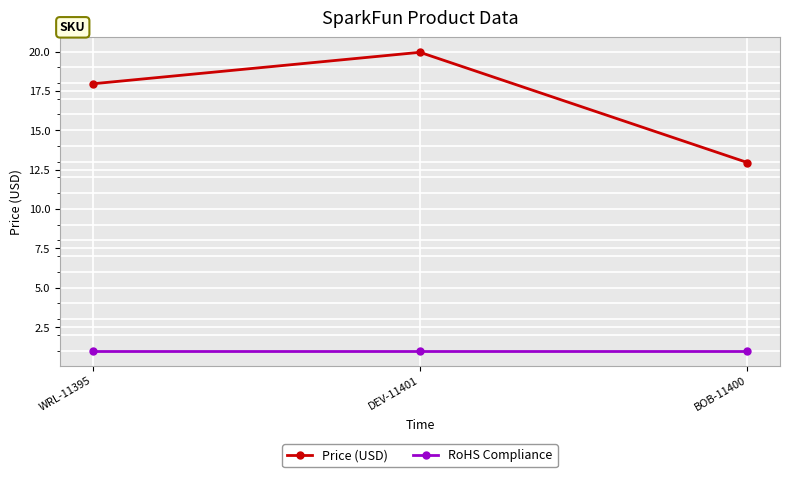

Which series changed the most between WRL-11395 and BOB-11400?

Price (USD)